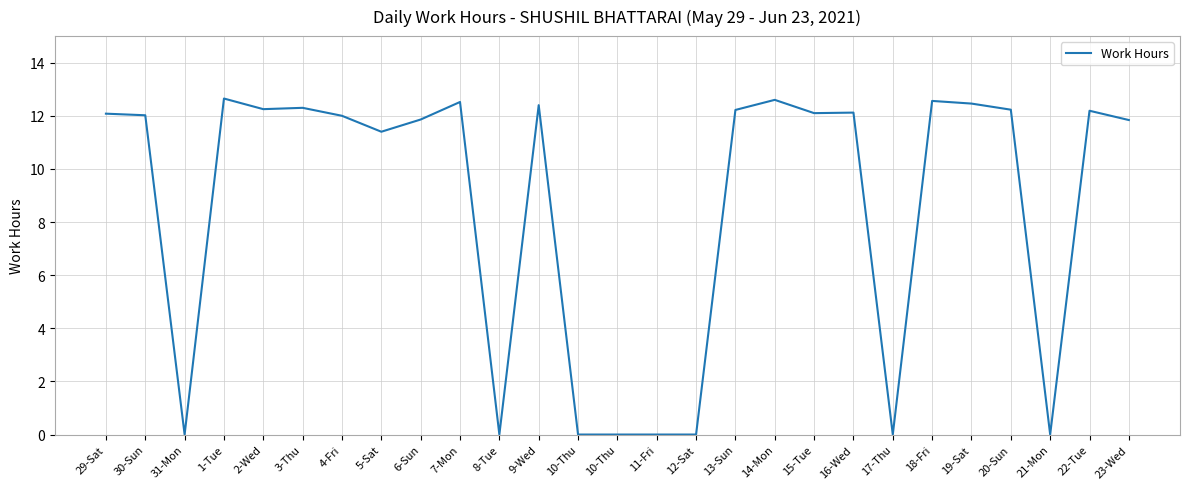

Where is the data nearest to the value 6?

5-Sat